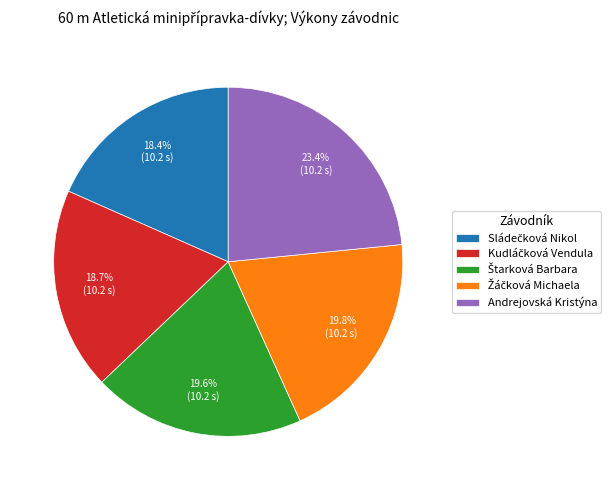

Which slice is the largest?

Andrejovská Kristýna